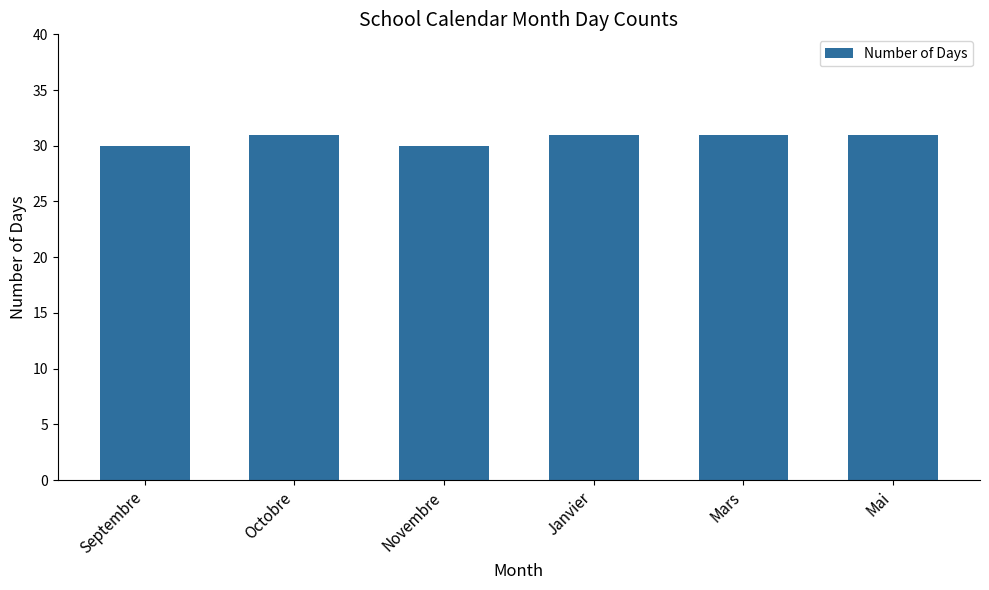

What is the difference between the values at Novembre and Octobre?

1